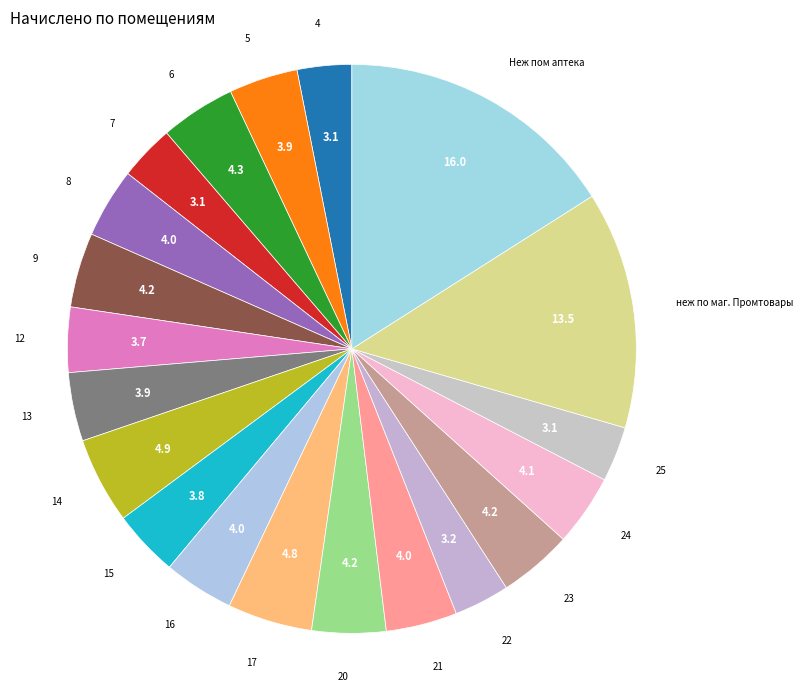

Approximately how many times larger is the value at 17 compared to 23?

1.1